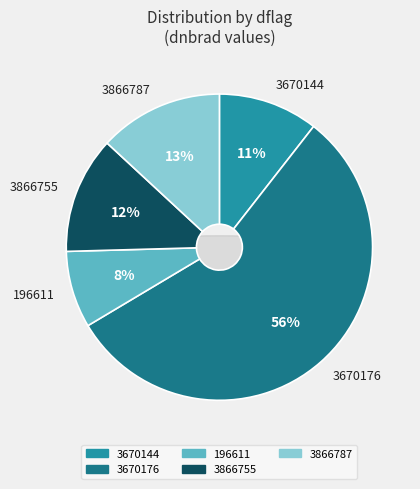

How many segments does this pie chart have?

5